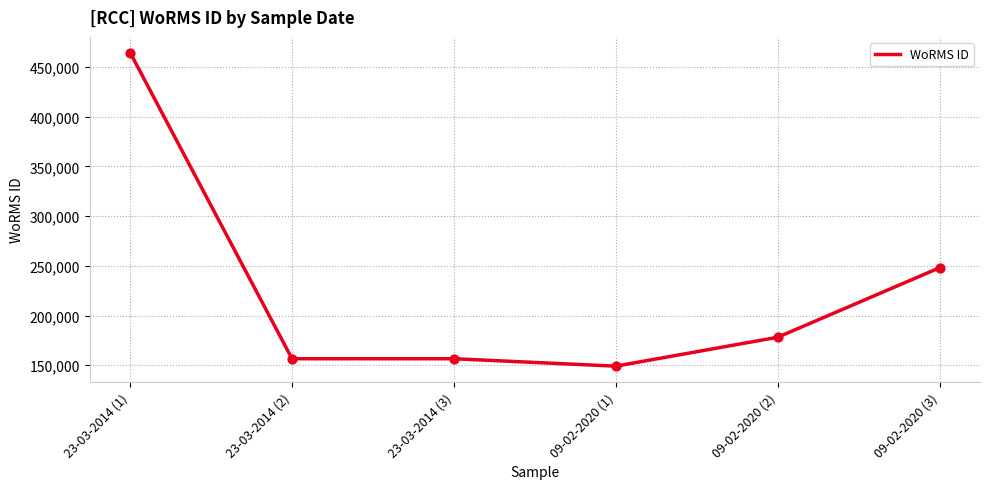

Between 09-02-2020 (3) and 23-03-2014 (3), which is larger?

09-02-2020 (3)